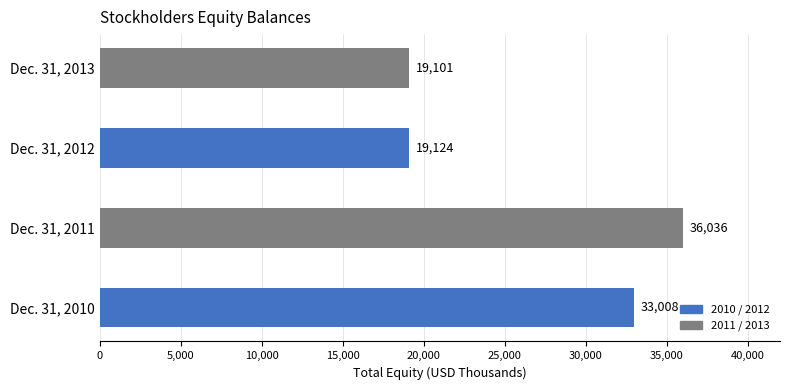

What is the difference between the maximum and minimum values?

16935